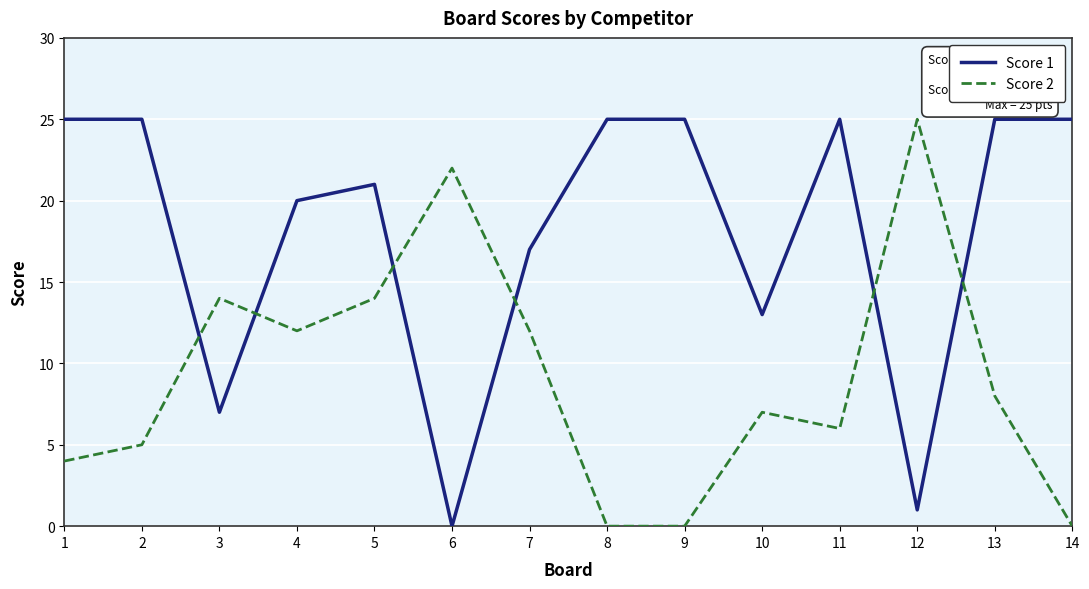

The value of Score 1 at 14 is 10. True or false?

False